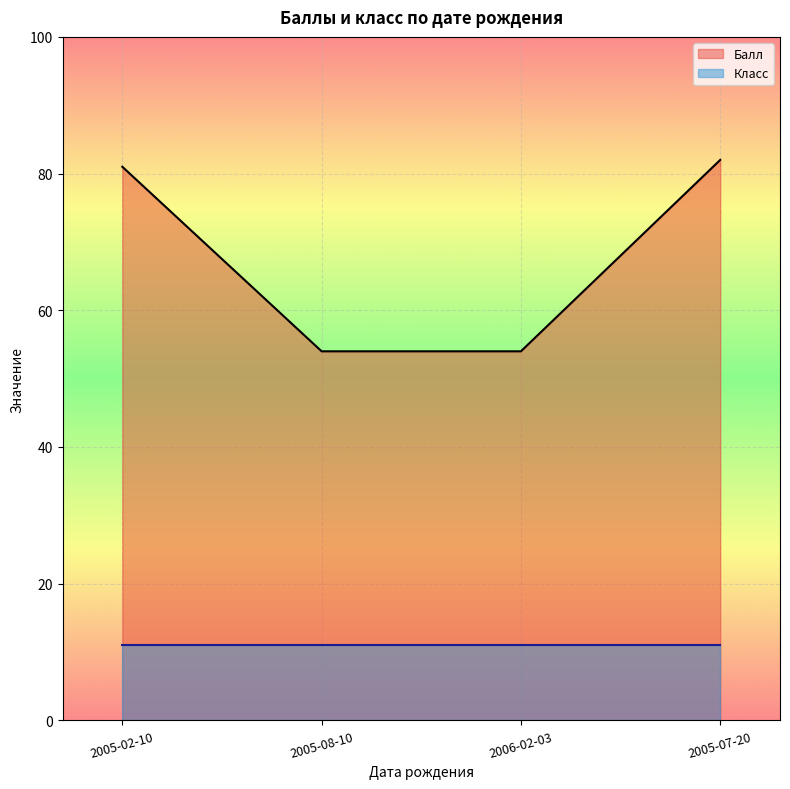

What is the smallest value displayed?

11